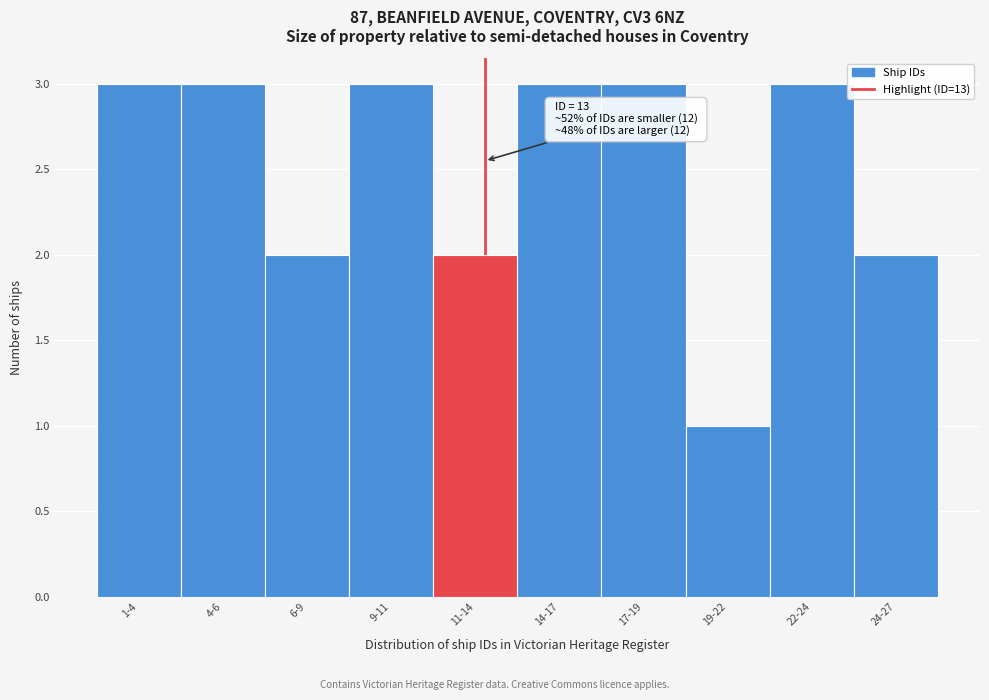

Reading left to right, extract all data points from this chart.

1-4=3	4-6=3	6-9=2	9-11=3	11-14=2	14-17=3	17-19=3	19-22=1	22-24=3	24-27=2